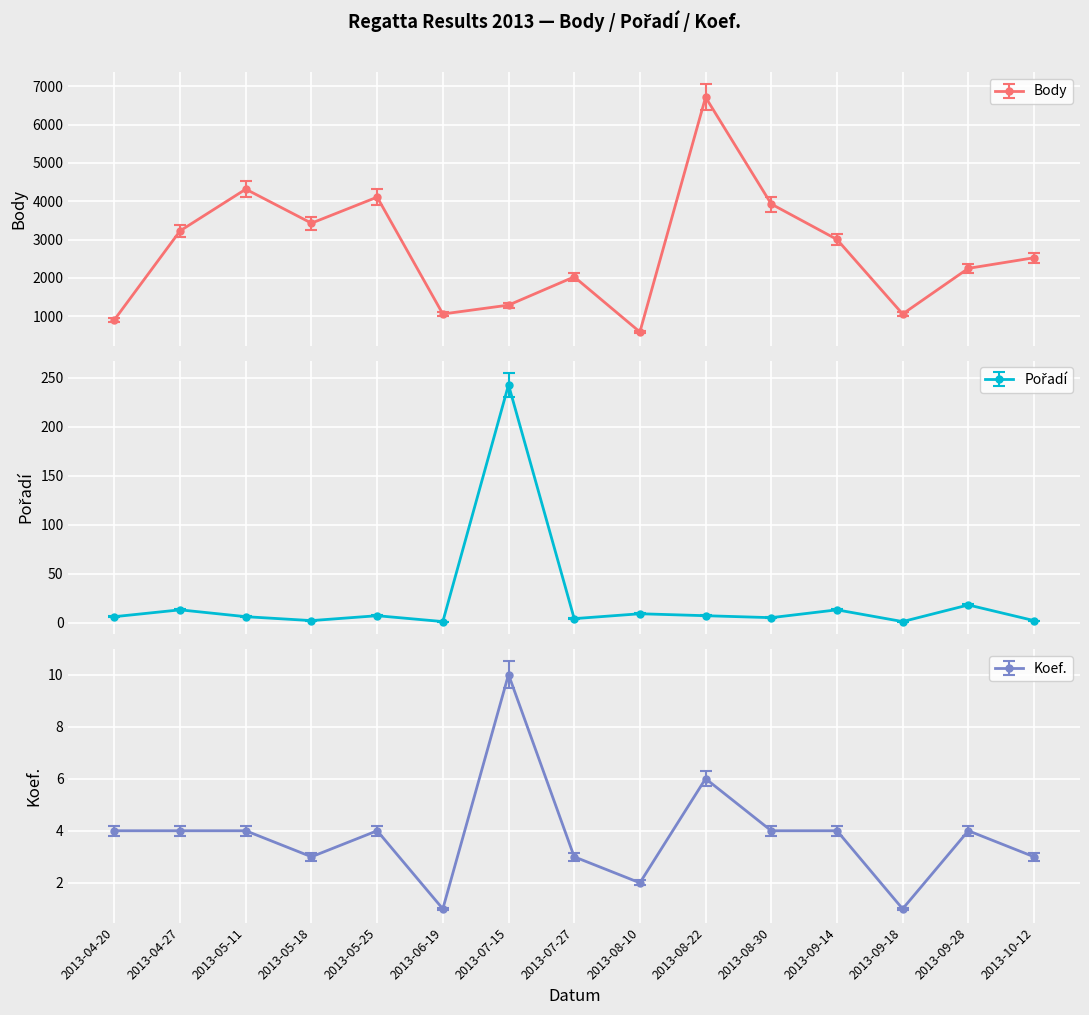

What are all the series names shown in the legend?

Body, Pořadí, Koef.